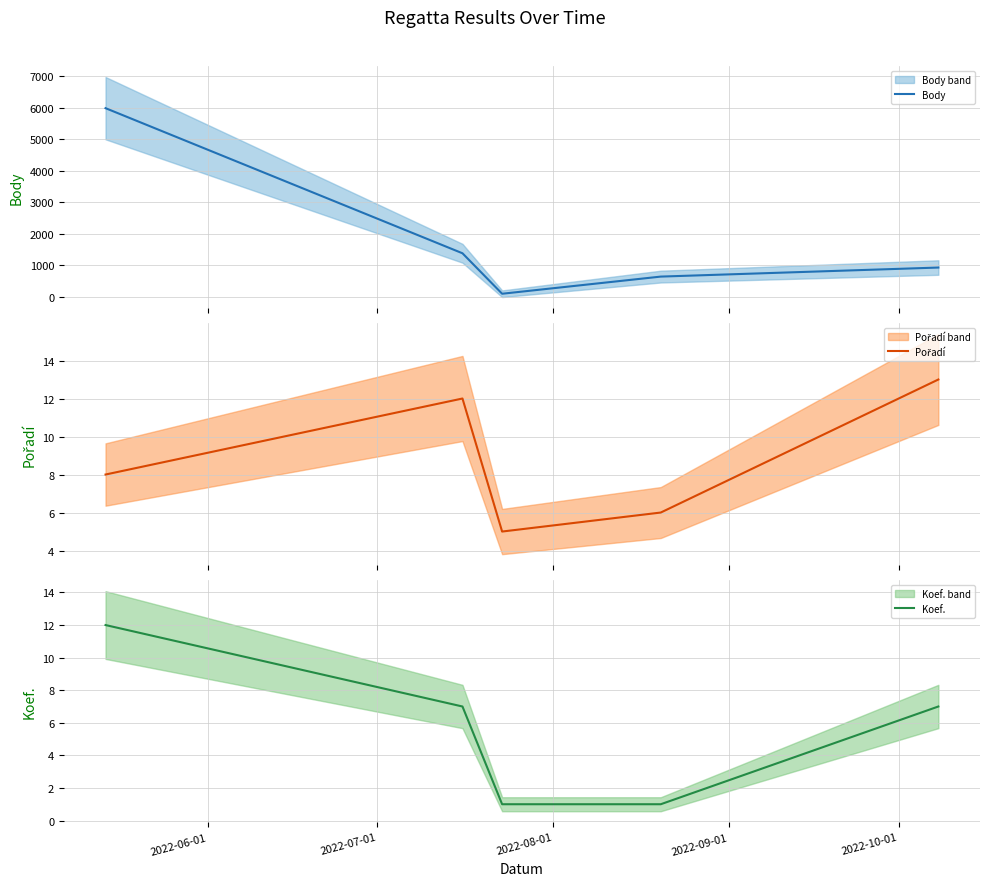

List the series in order of their peak value, highest first.

Body, Pořadí, Koef.